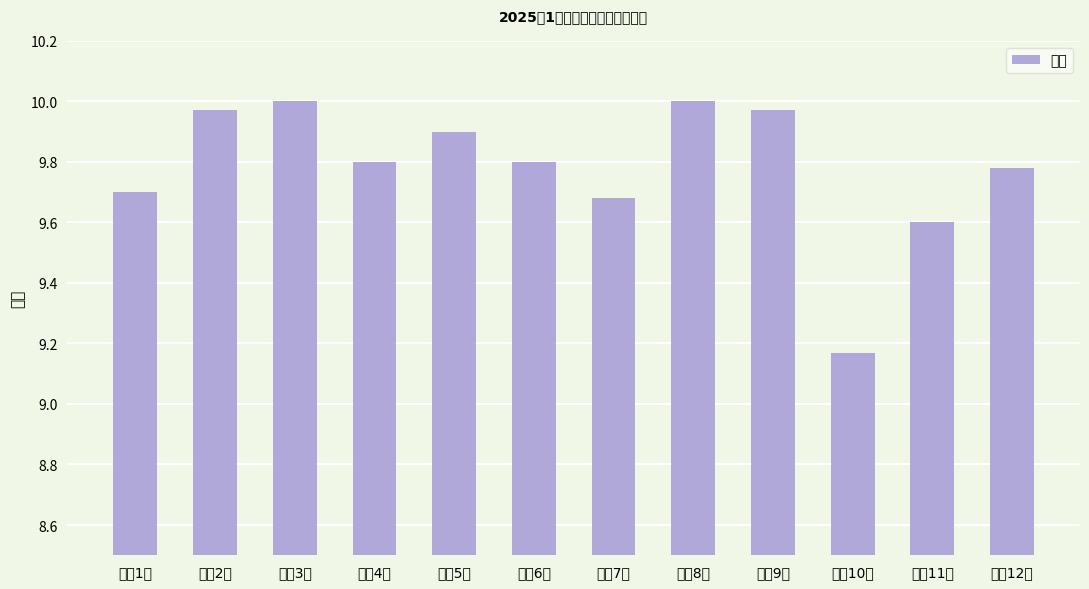

List the labels in order of value, largest first.

高二3班, 高二8班, 高二2班, 高二9班, 高二5班, 高二4班, 高二6班, 高二12班, 高二1班, 高二7班, 高二11班, 高二10班